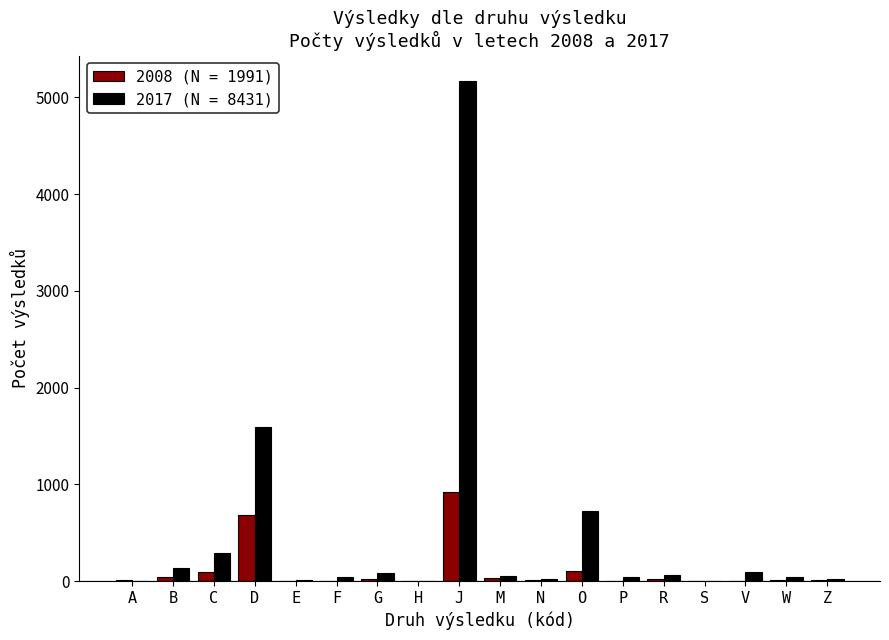

What is the total value across all series at F?

46